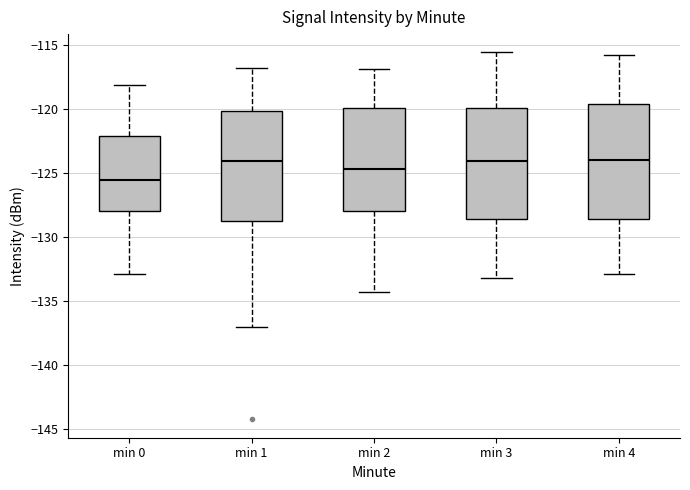

Reading left to right, read every box against the y-axis: the position of its median line, the range the box covers, and the ends of its whiskers. The values are not printed on the chart, so give them approximately, as read against the axis.

min 0: median -125.5, box -128.0 to -122.0, whiskers -133.0 to -118.0
min 1: median -124.0, box -129.0 to -120.0, whiskers -137.0 to -117.0
min 2: median -124.5, box -128.0 to -120.0, whiskers -134.5 to -117.0
min 3: median -124.0, box -128.5 to -120.0, whiskers -133.0 to -115.5
min 4: median -124.0, box -128.5 to -119.5, whiskers -133.0 to -116.0